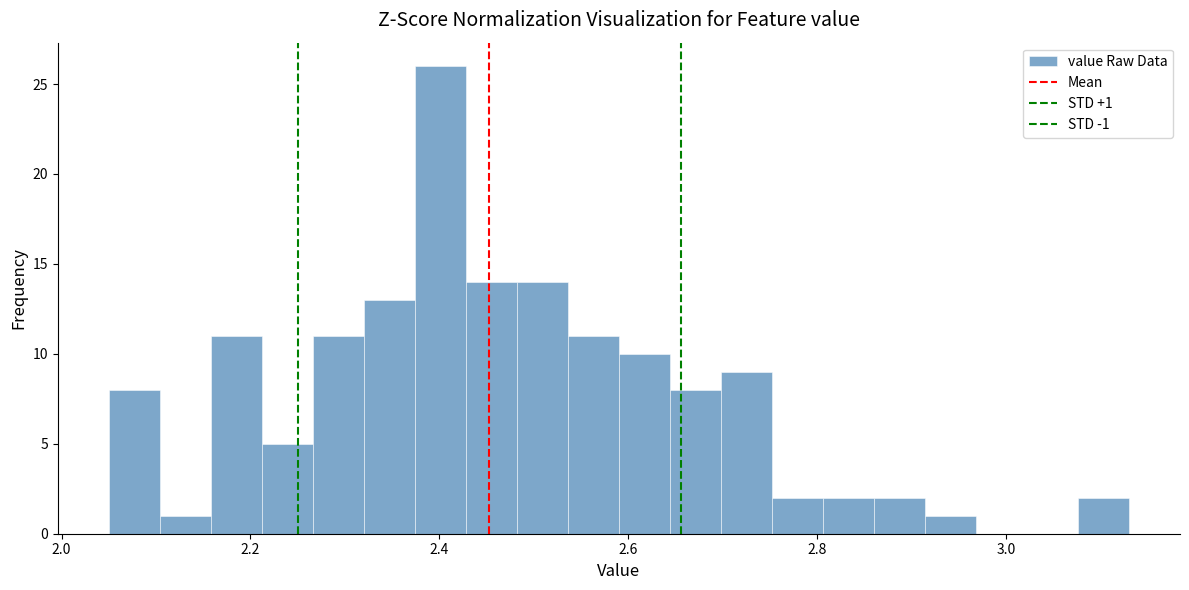

Around what value on the x-axis is the tallest bar? Give the approximate position of its centre, as read against the axis.

2.40